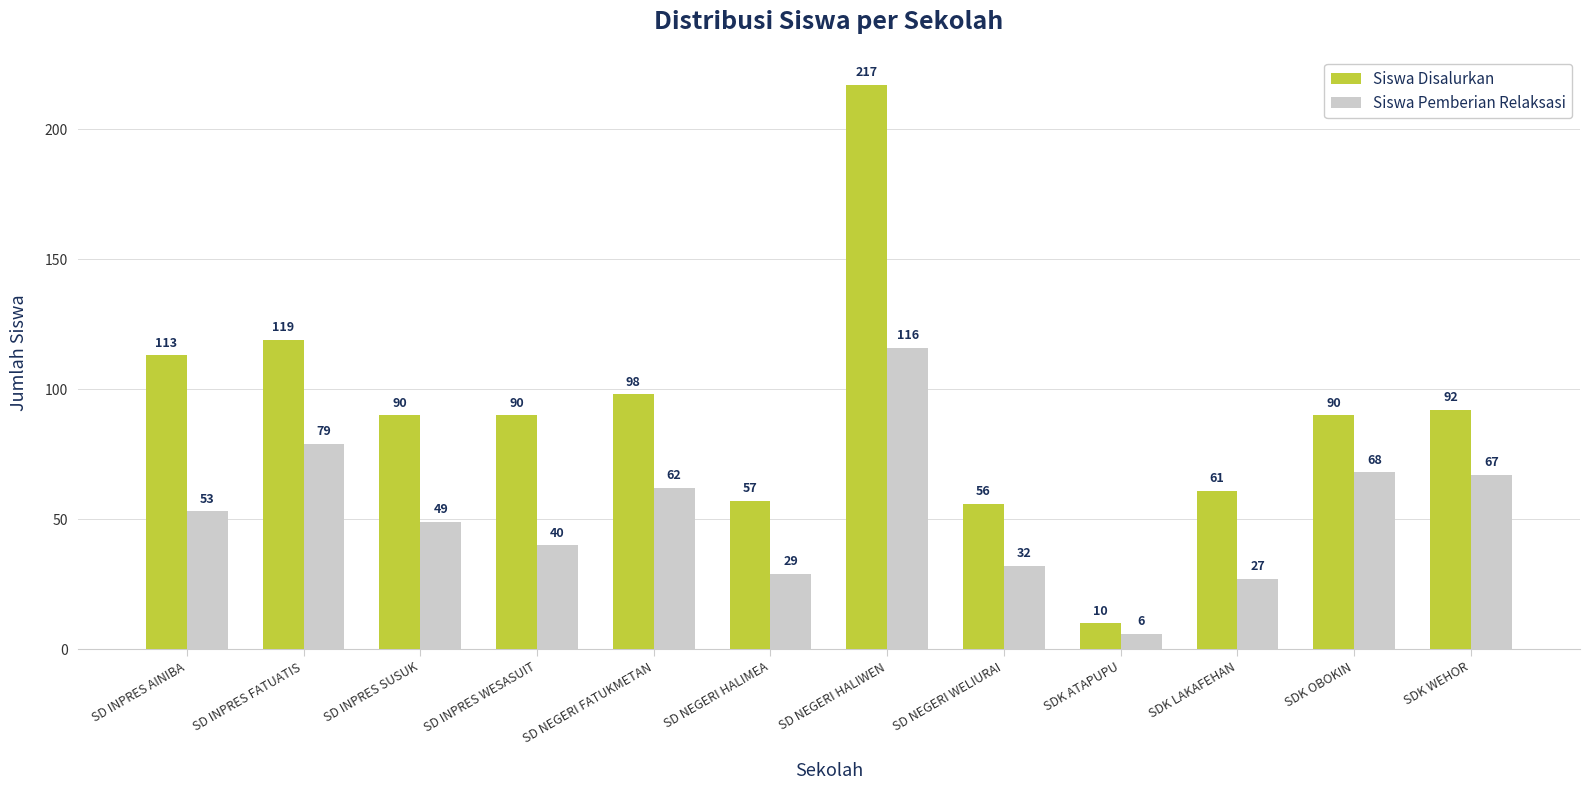

What is the smallest value displayed?

6